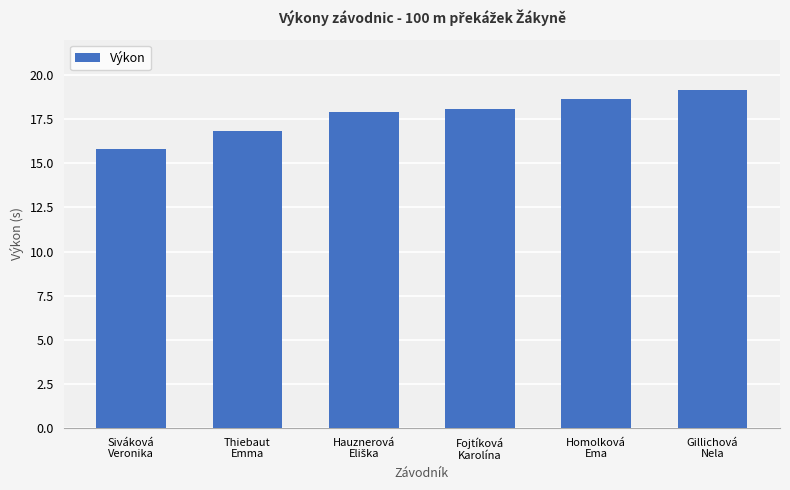

What is the label of the 6th bar from the right?

Siváková
Veronika